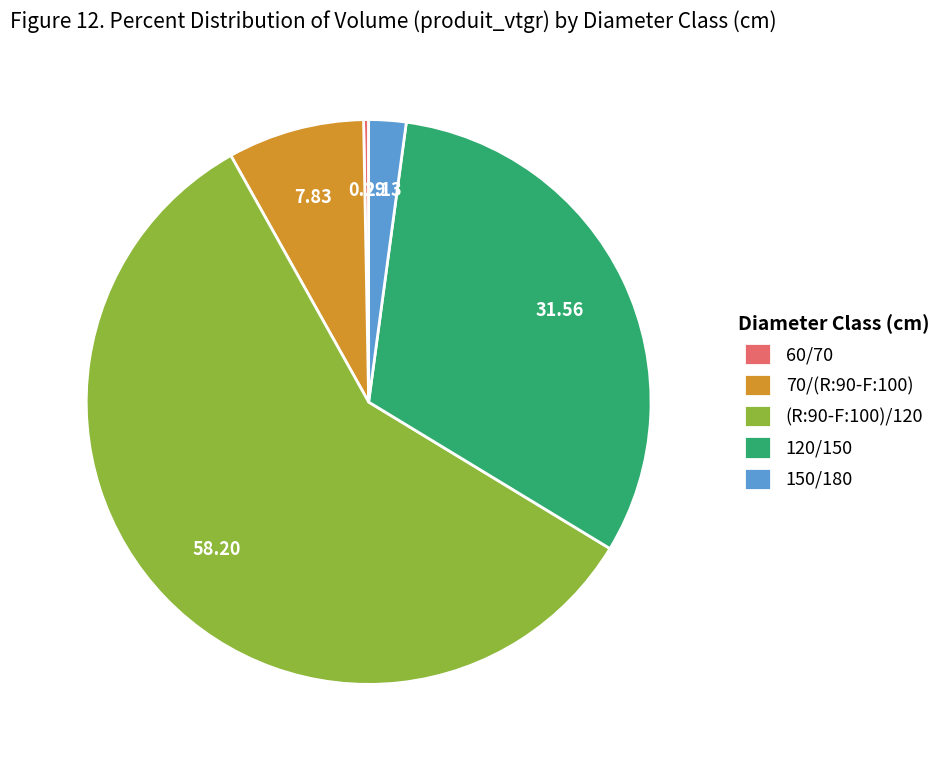

Is it true that (R:90-F:100)/120 is 58% of the pie?

True